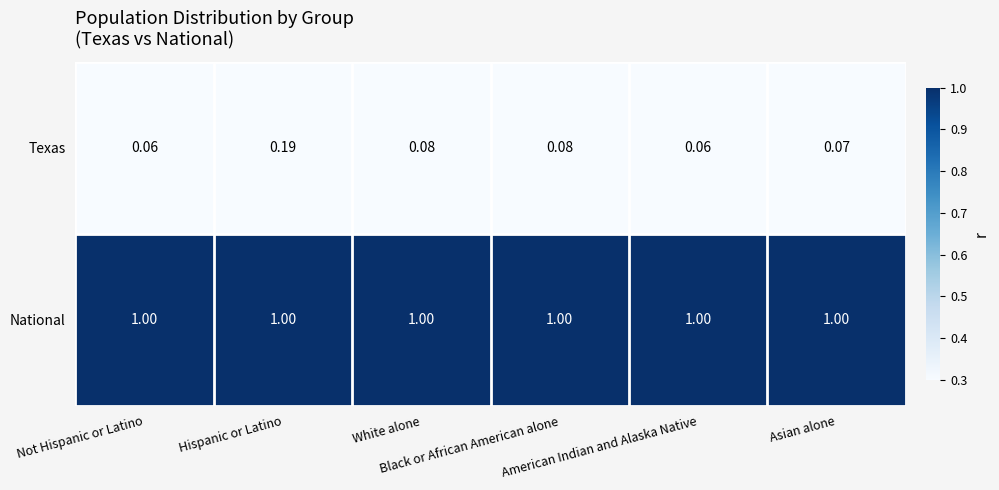

What is the greatest value displayed?

1.0